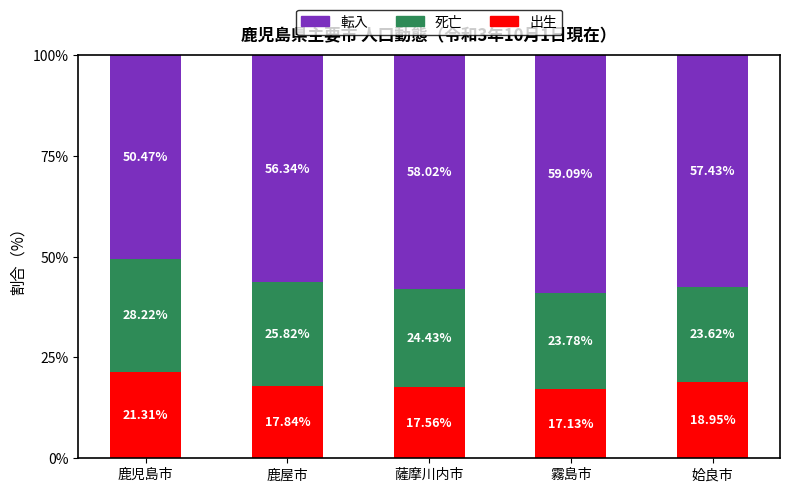

Which category has the lowest value in the 出生 series?

霧島市